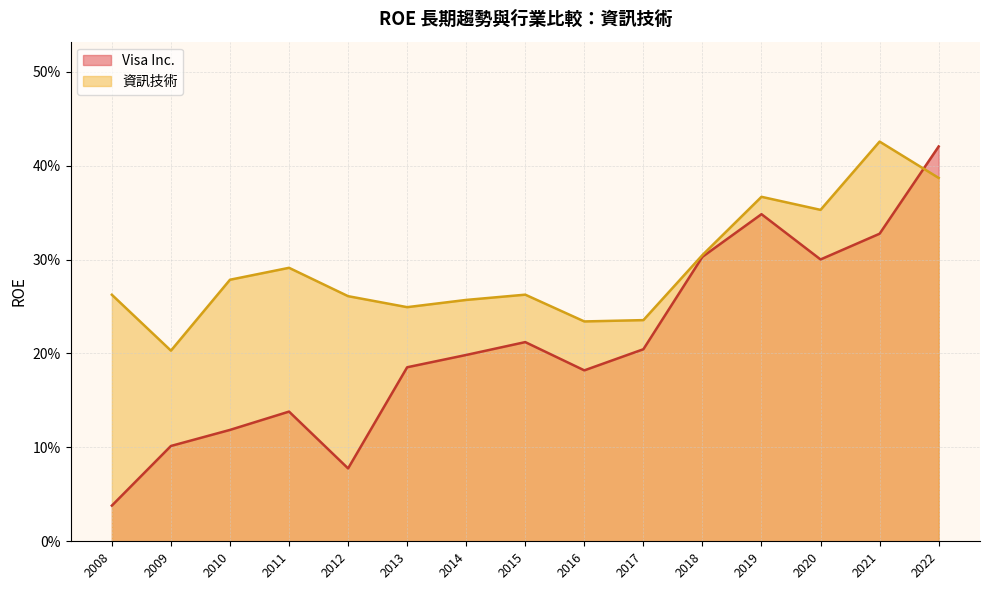

True or false: Visa Inc. has more than 1 interior local peaks.

True